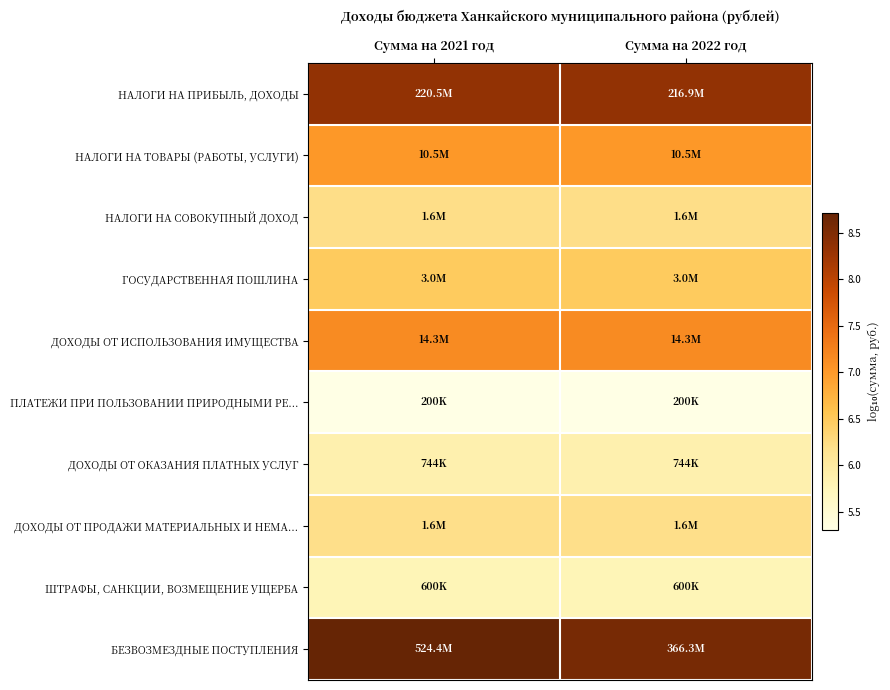

How many distinct data groups are displayed?

10